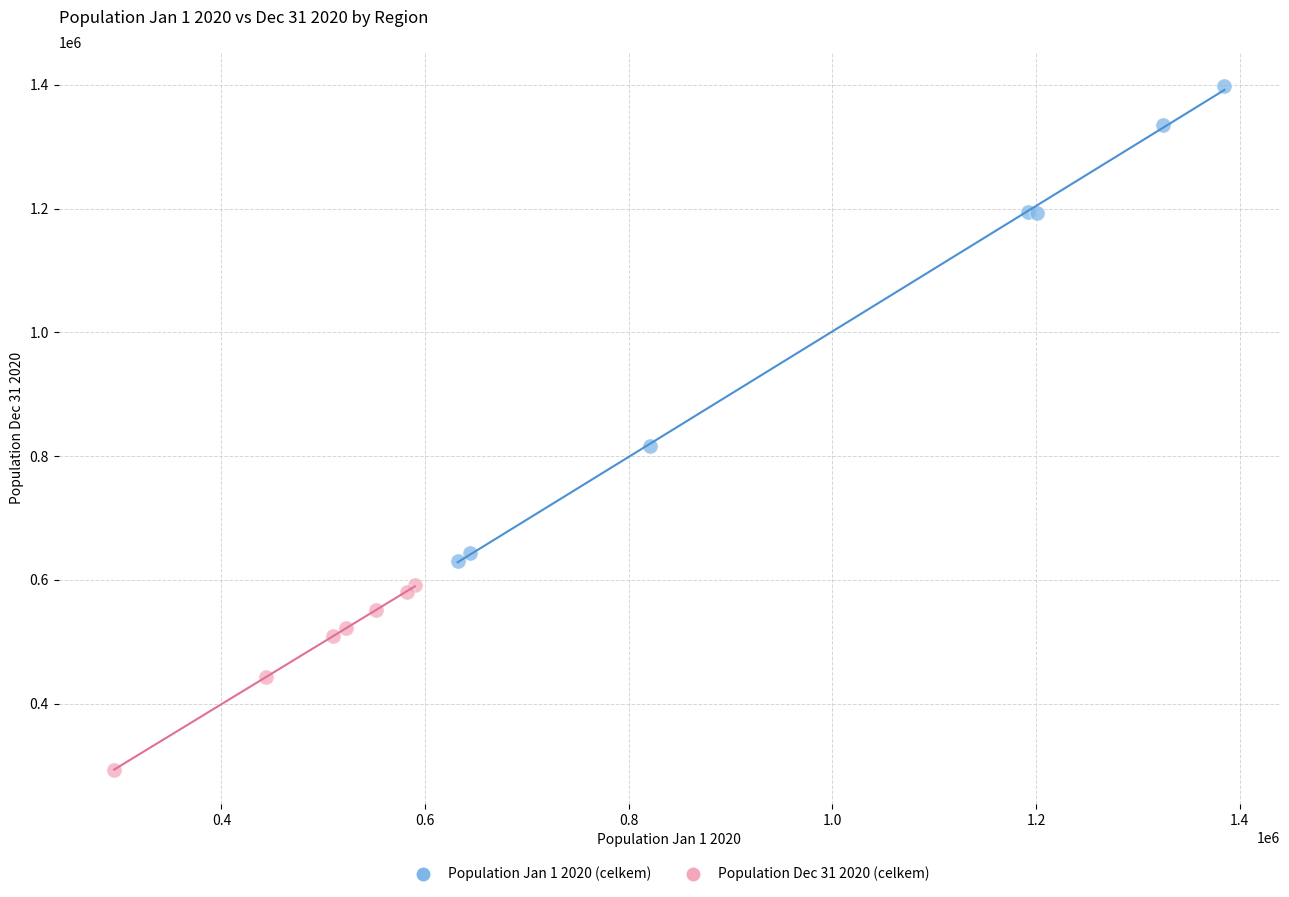

Which series contains the lowest Y value?

Population Dec 31 2020 (celkem)